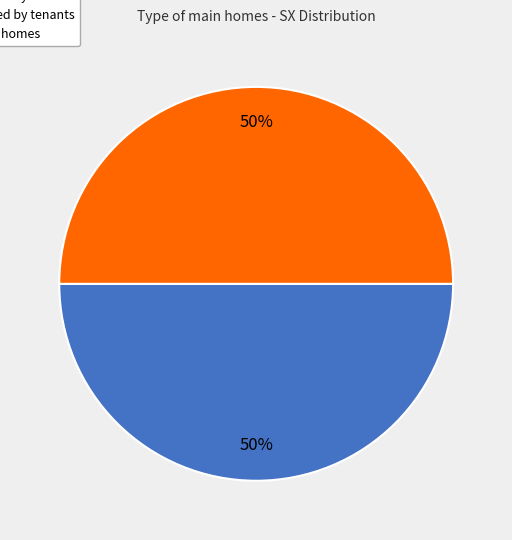

To the nearest percent, what is the difference between the largest and smallest slice percentages?

0%